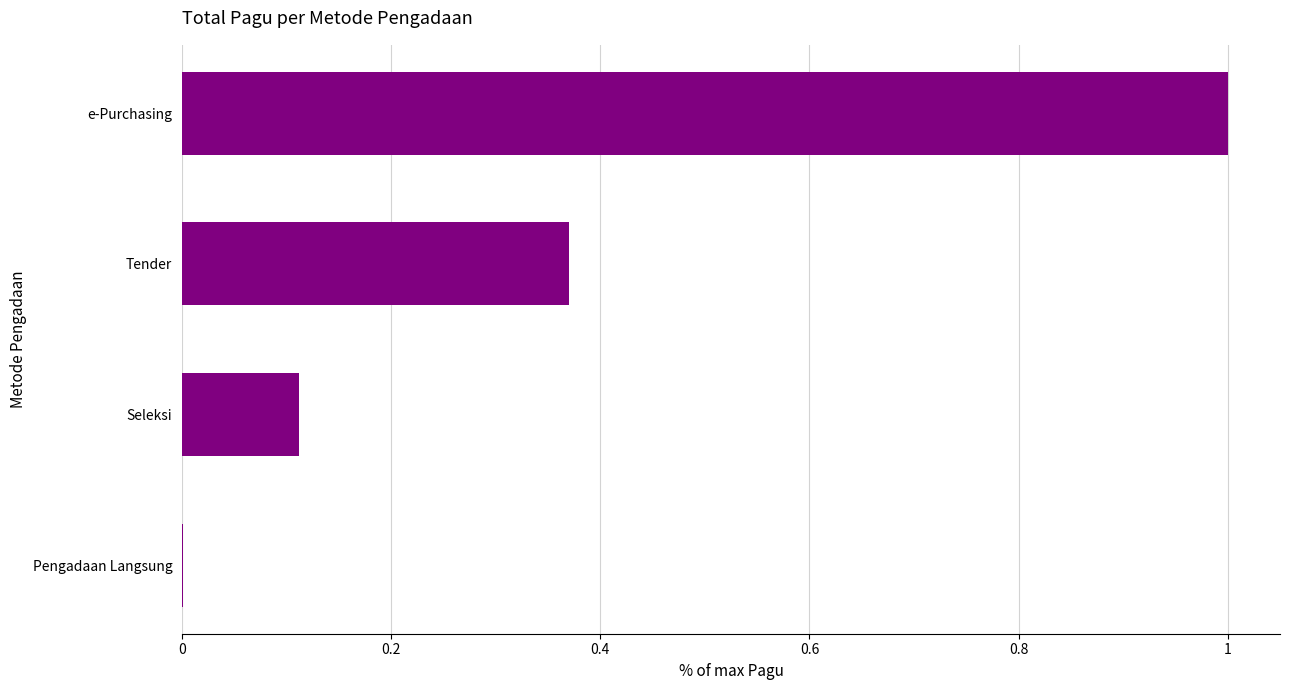

Which category has the highest value across all series?

e-Purchasing